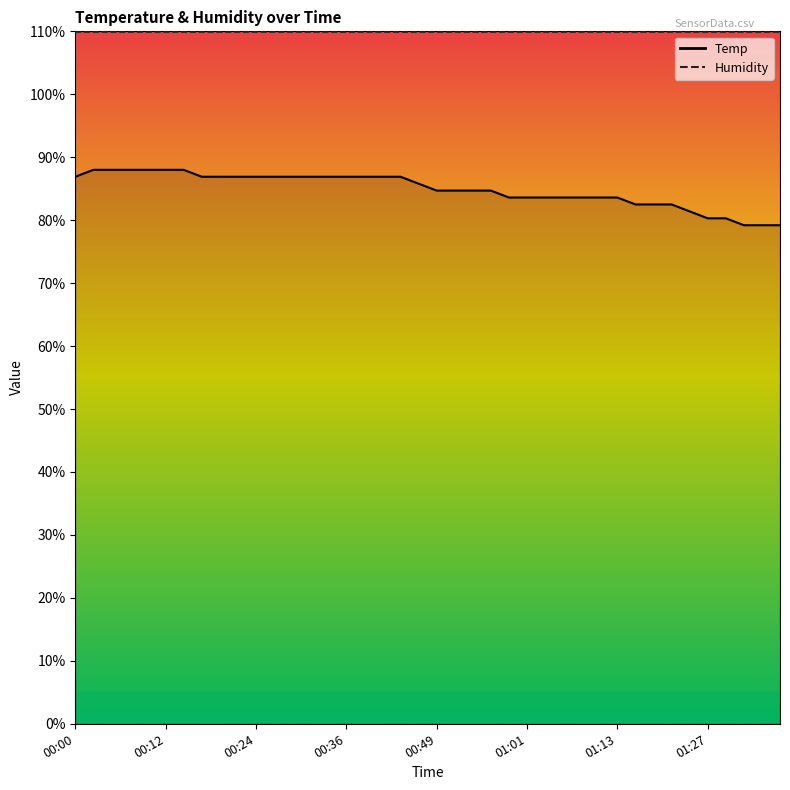

Which has a higher value, 01:01 or 00:29?

00:29